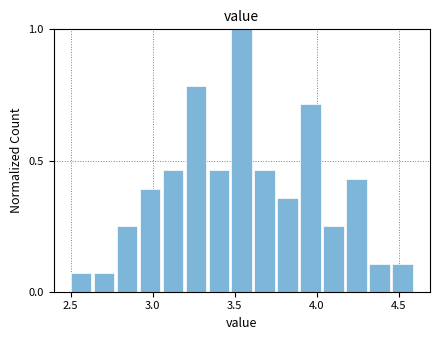

Read against the x-axis, roughly where is the centre of the tallest bar?

3.55